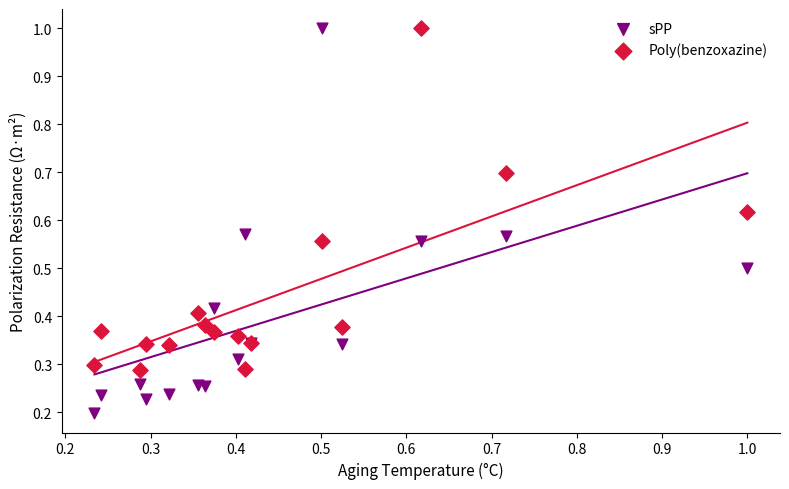

Which series reaches the minimum Y coordinate?

sPP